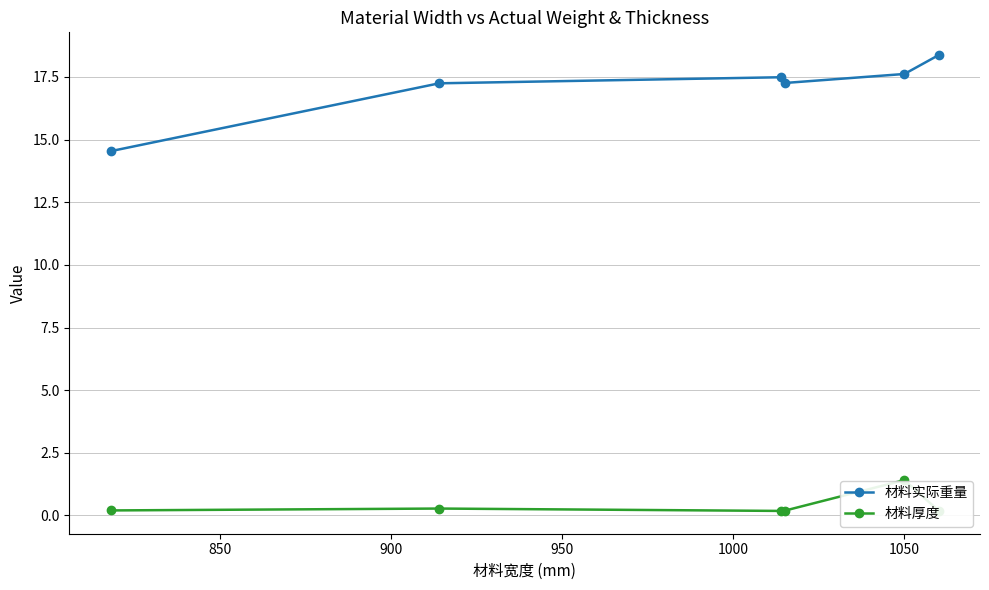

What are all the series names shown in the legend?

材料实际重量, 材料厚度